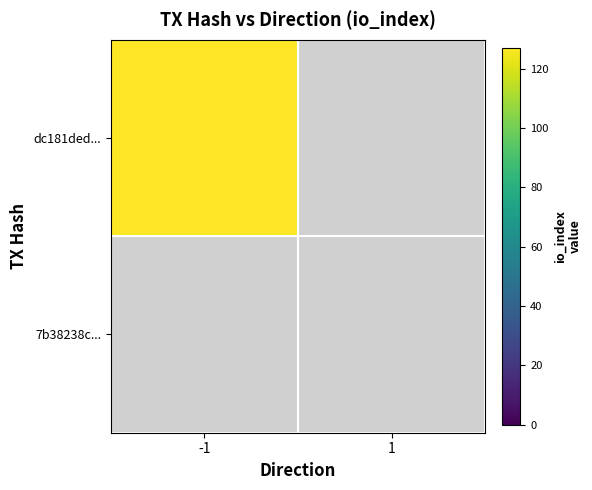

Reading left to right, what are all the values shown in this chart?

dc181ded...: -1=127	1=0
7b38238c...: -1=0	1=0